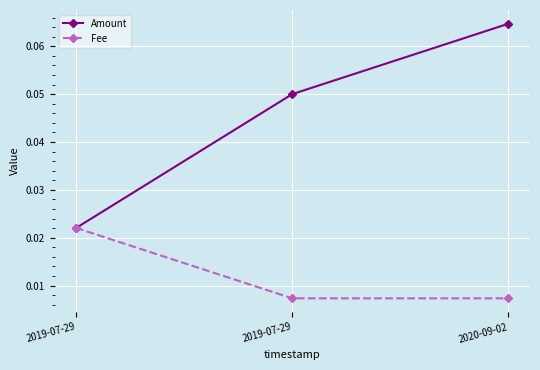

Which series changed the most between 2019-07-29 and 2020-09-02?

Amount